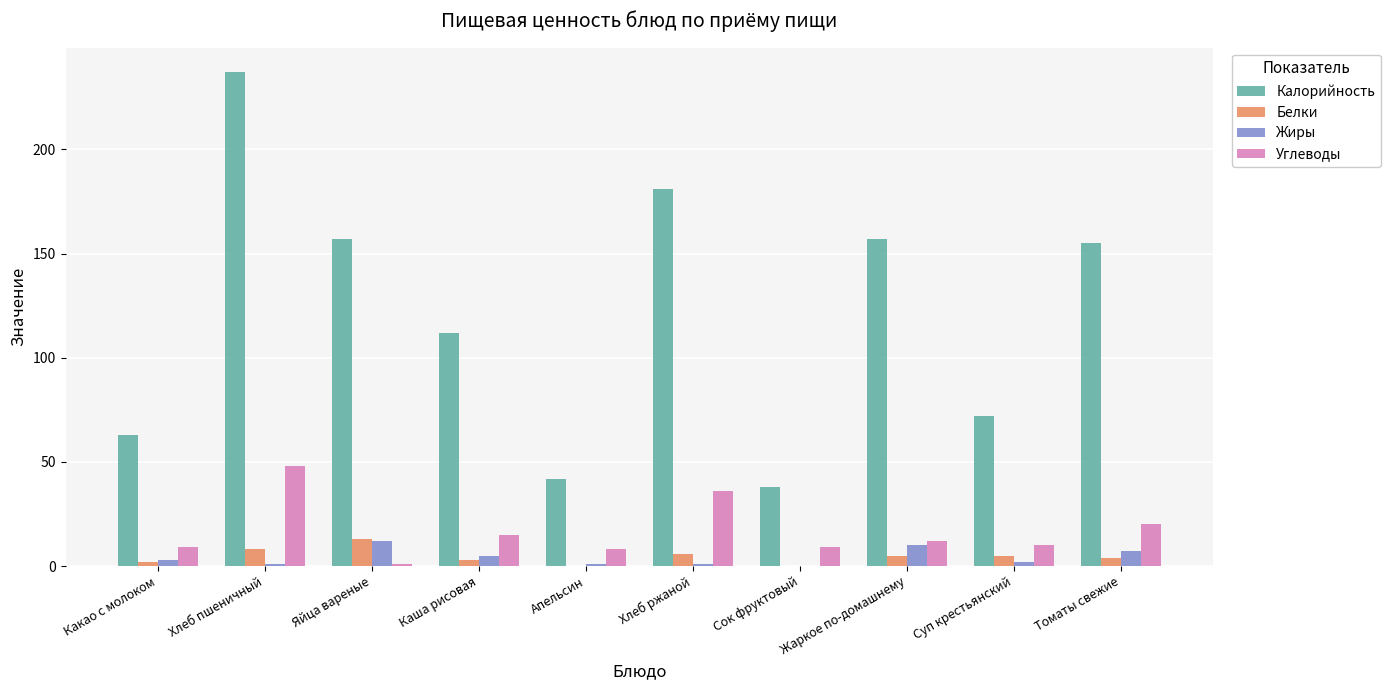

Are the bars grouped side by side (vs. stacked)?

Yes